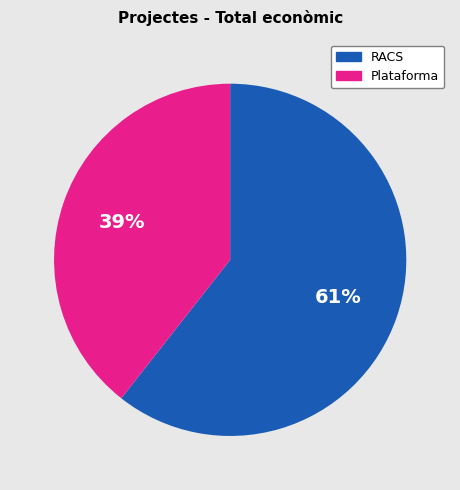

Does RACS account for over 50% of the chart?

Yes